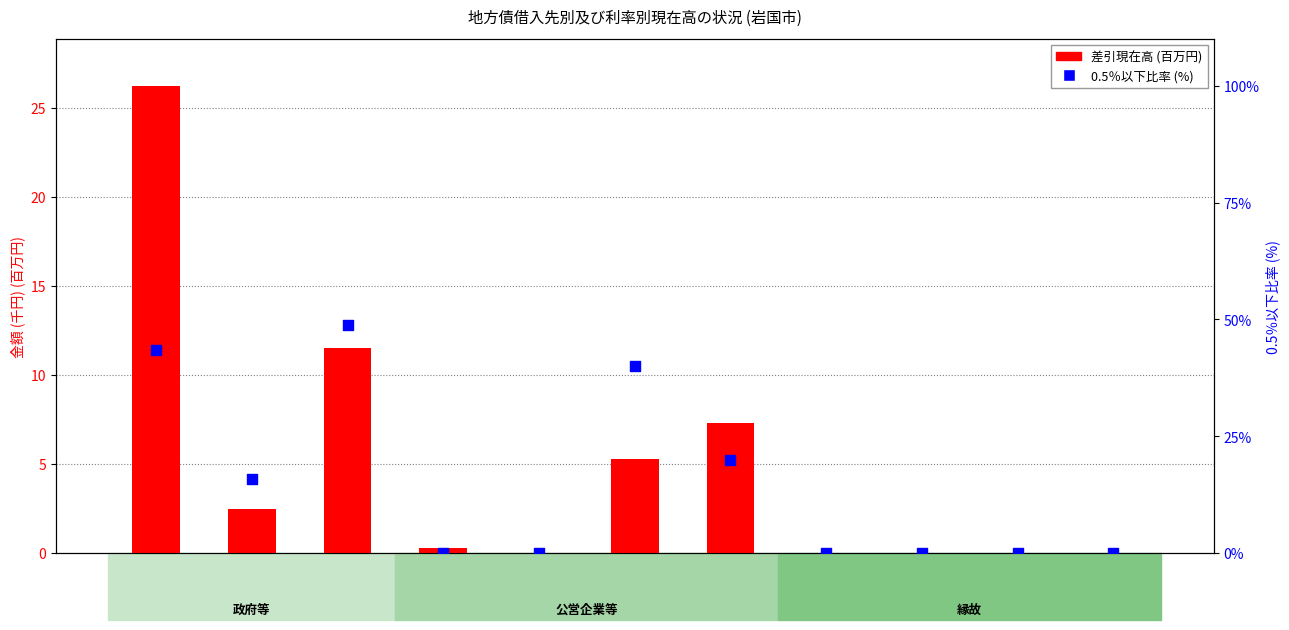

Which series reaches the minimum Y coordinate?

差引現在高 (百万円)